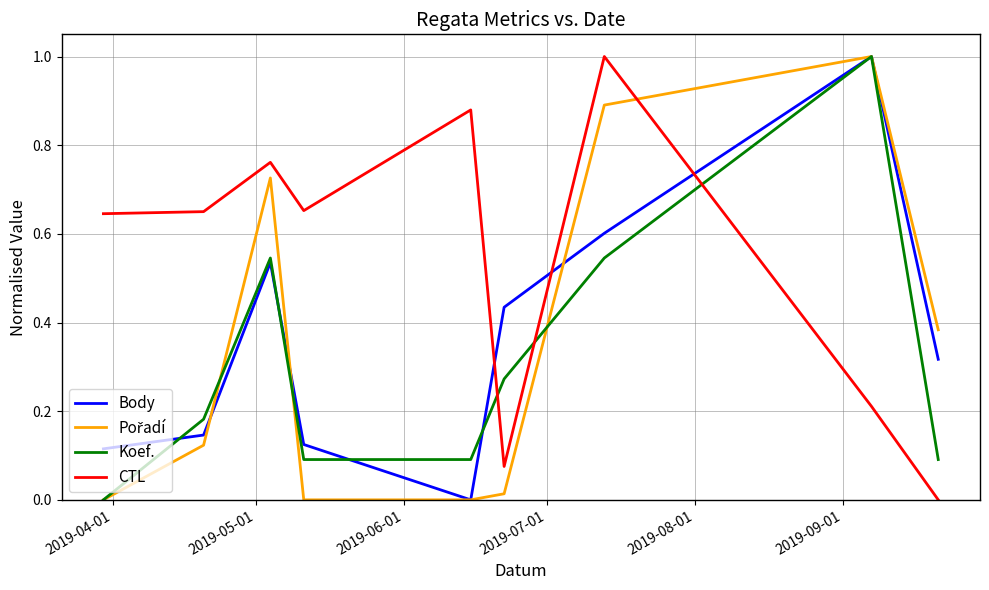

Which series ends up on top after the final intersection of Body and CTL?

Body